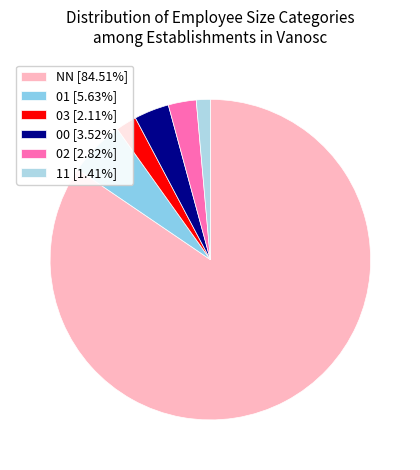

Rank the categories by value from lowest to highest.

11, 03, 02, 00, 01, NN